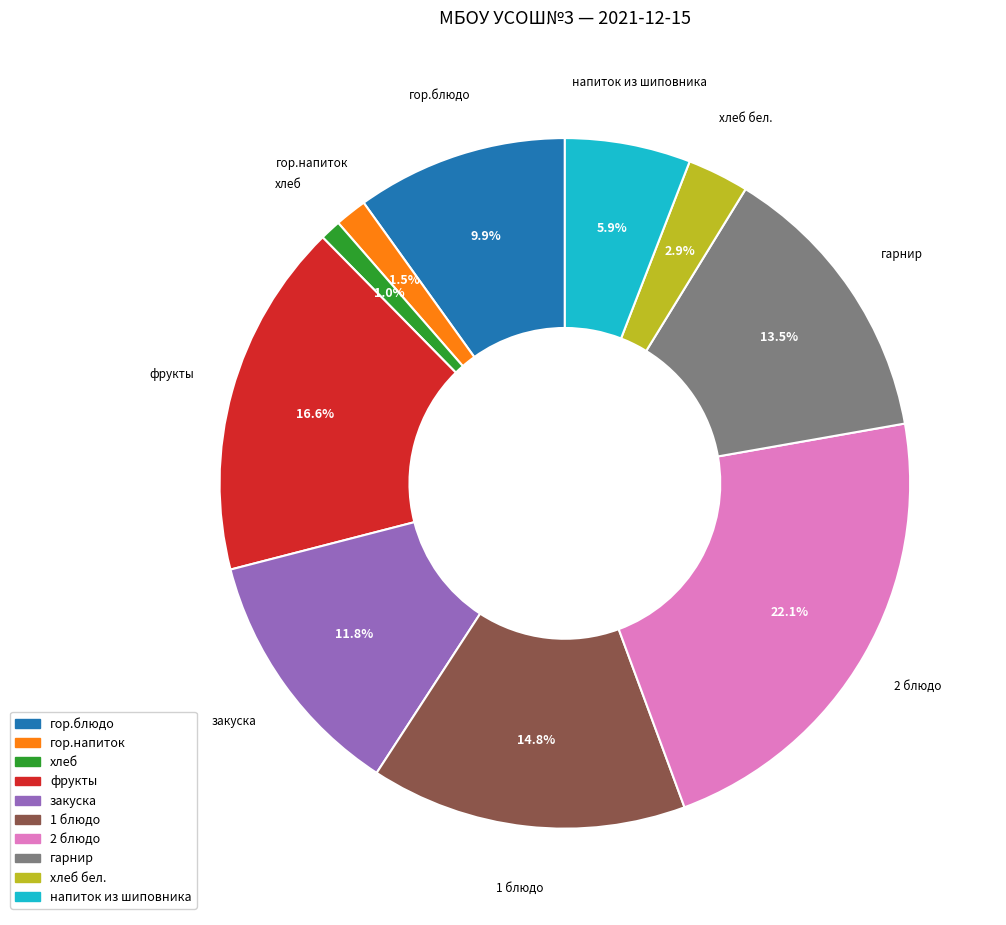

Approximately how many times larger is the value at 1 блюдо compared to напиток из шиповника?

2.5